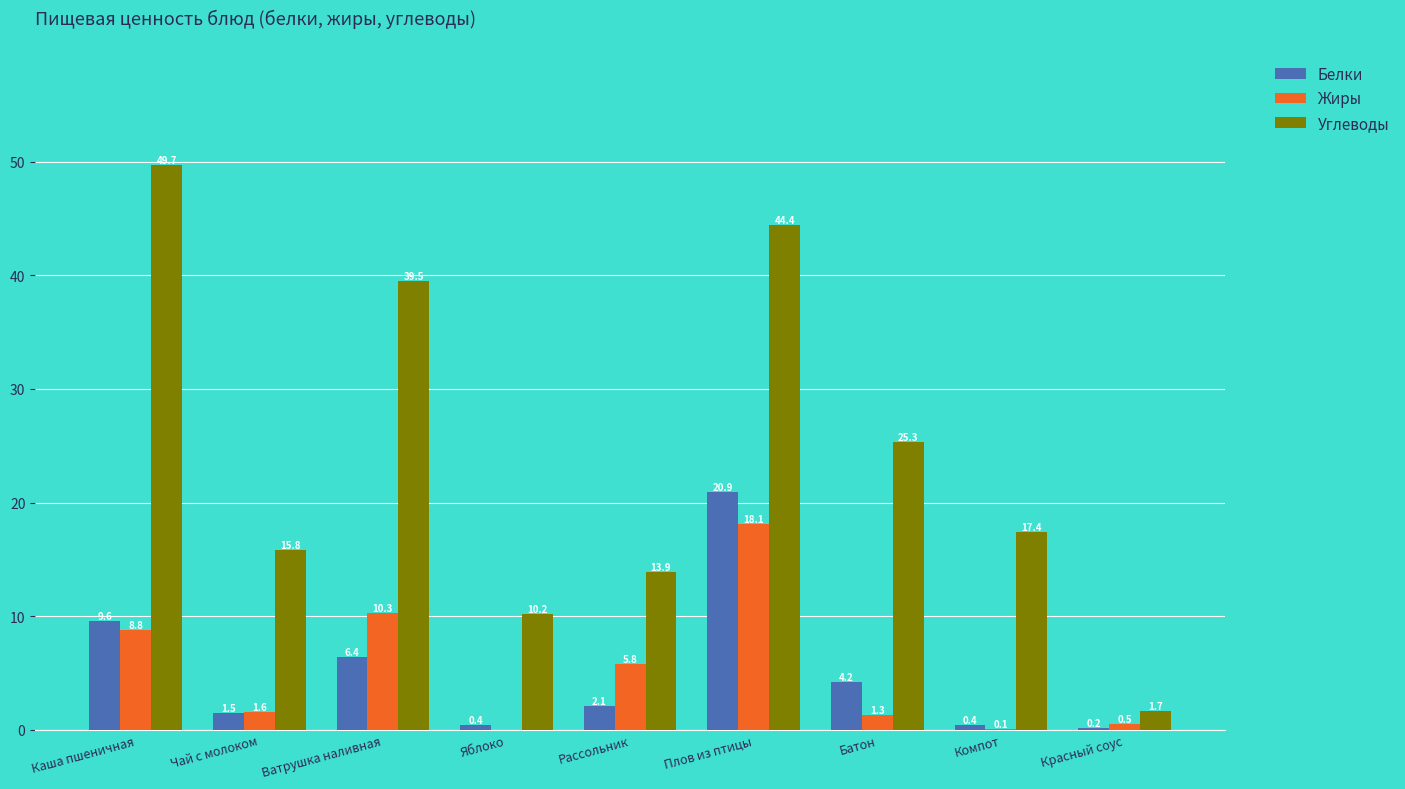

What is the highest value of the Жиры series?

18.1